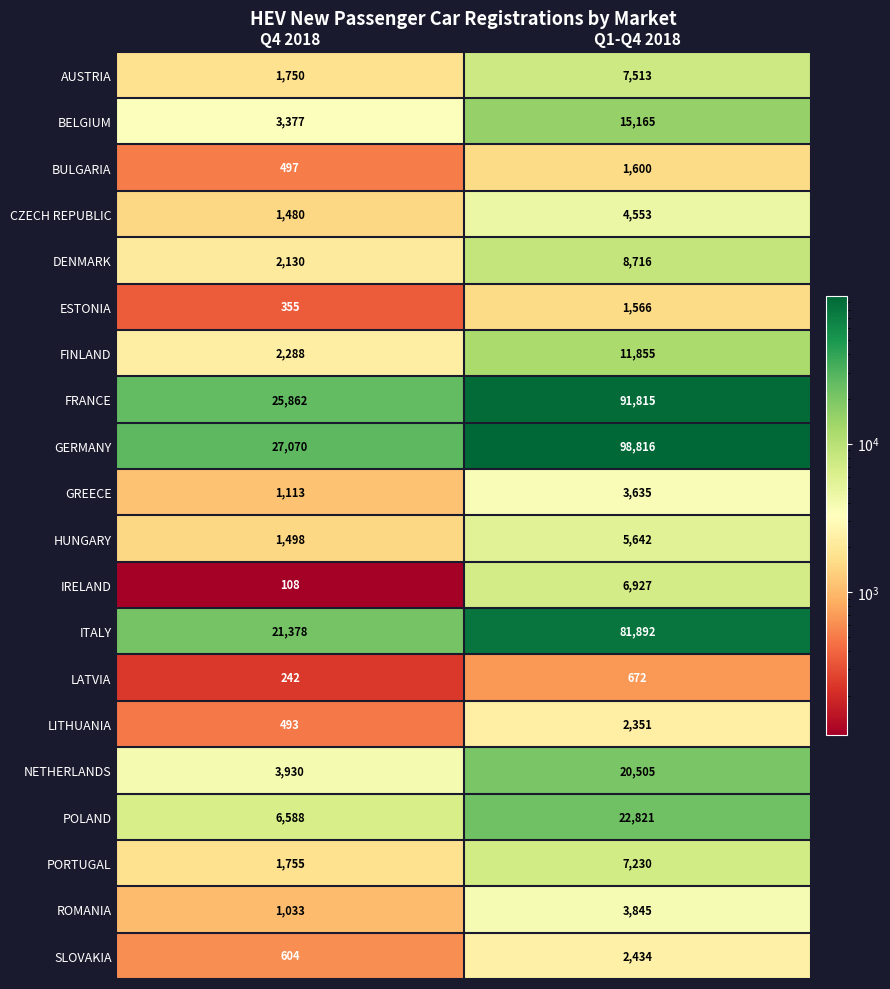

Where is ITALY nearest to the value 51635?

Q4 2018